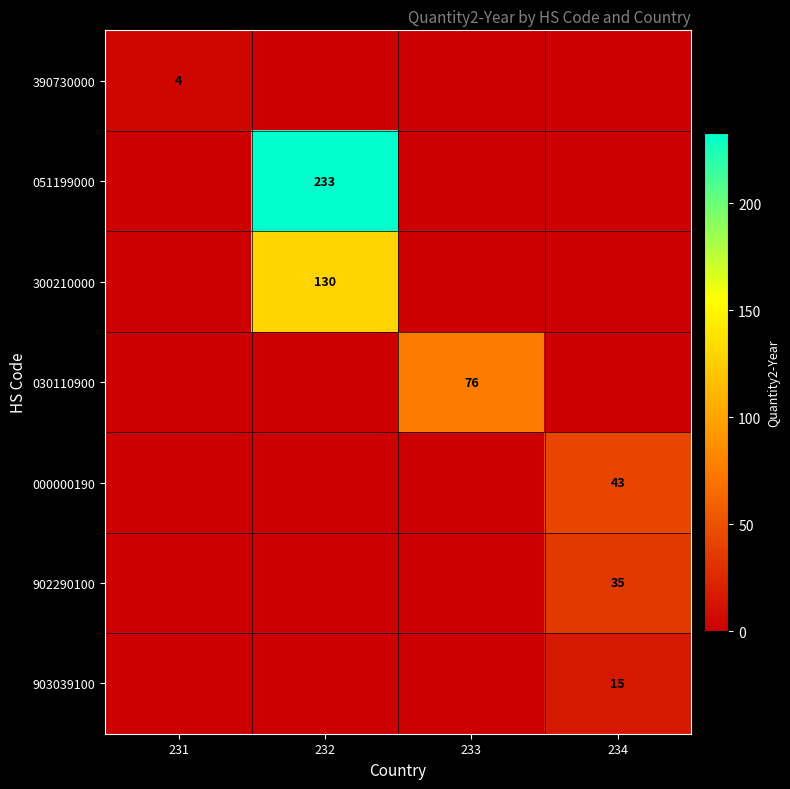

The 902290100 series shows 35 at 234. True or false?

True